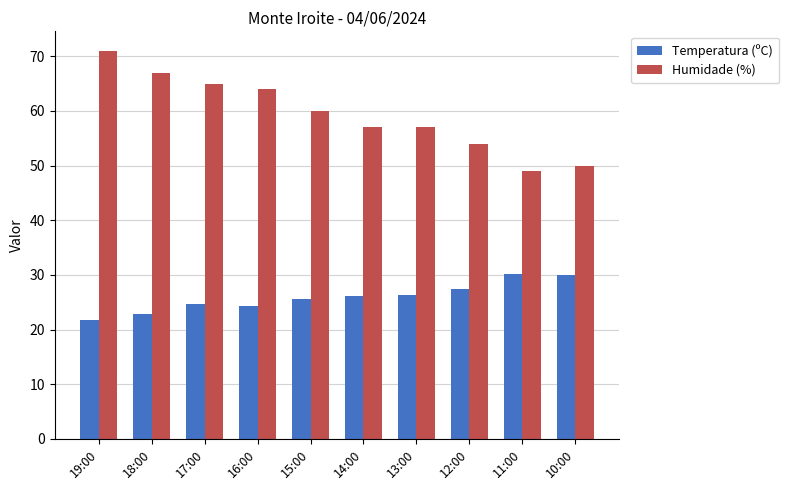

What is the difference between the maximum and minimum values in the Humidade (%) series?

22.0